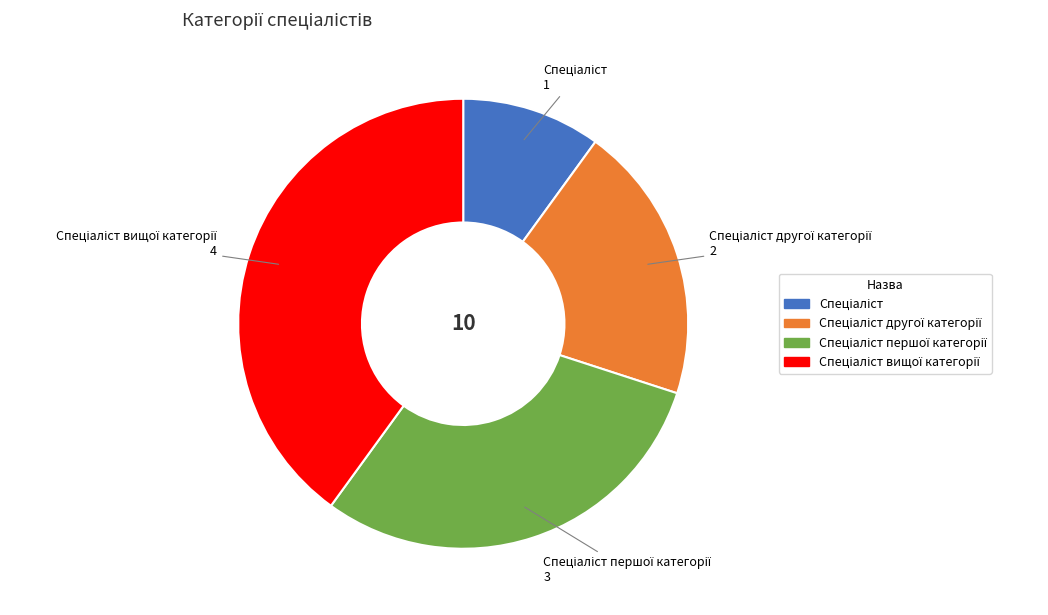

Does any single category account for the majority?

No